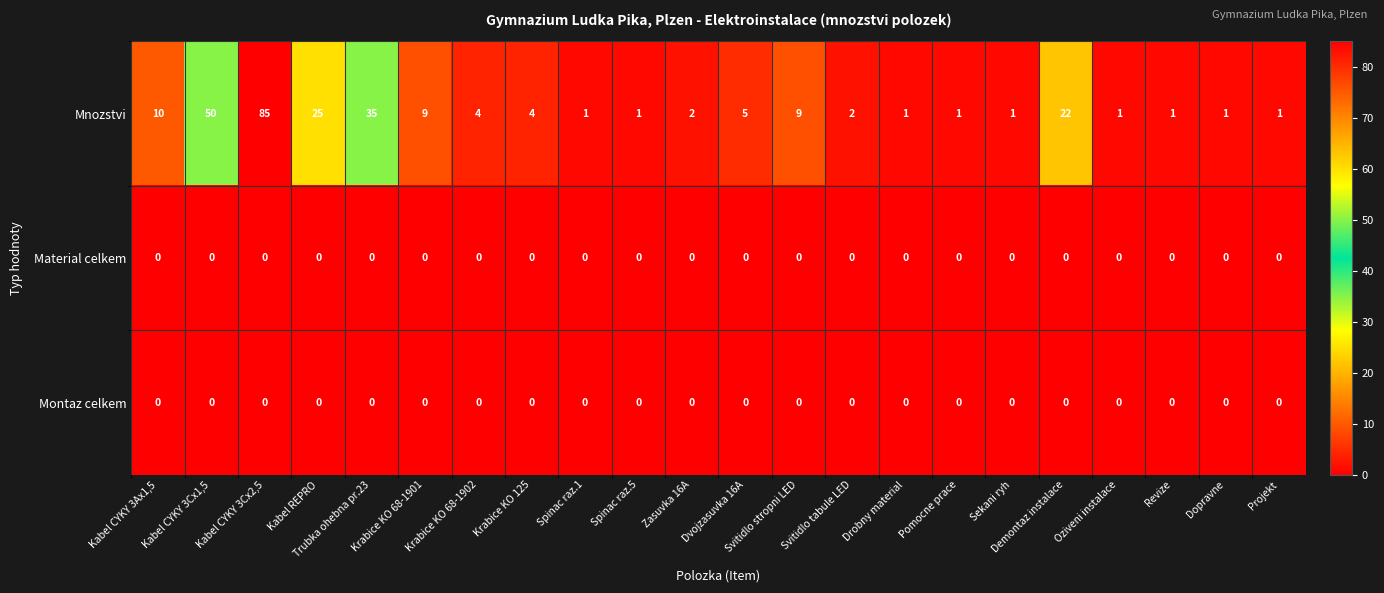

What is the total value across all series at Krabice KO 125?

4